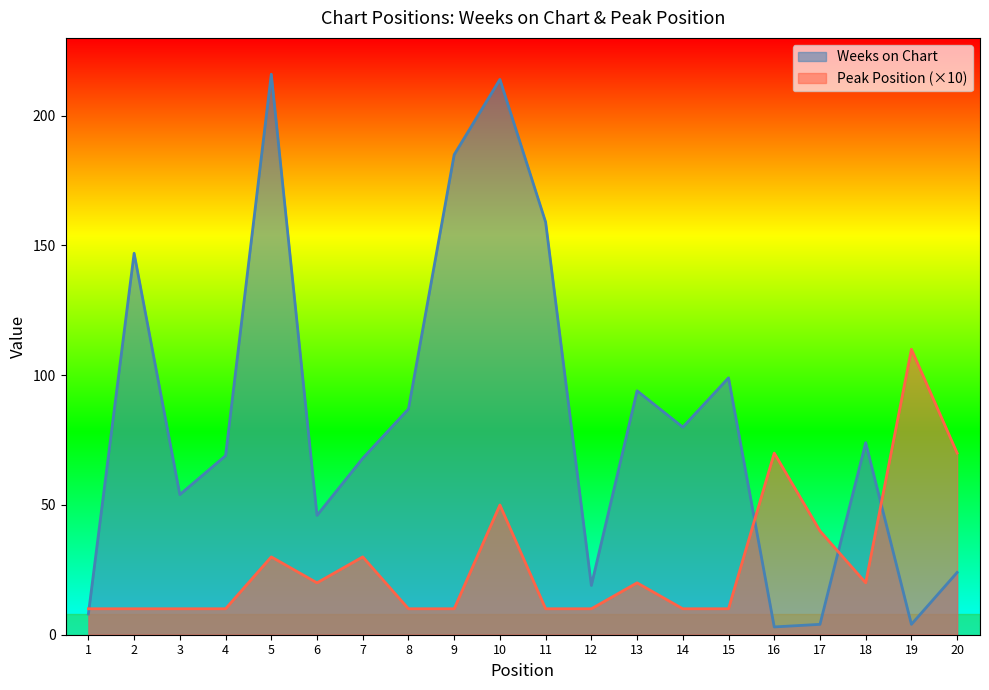

How many lines are shown in the chart?

2